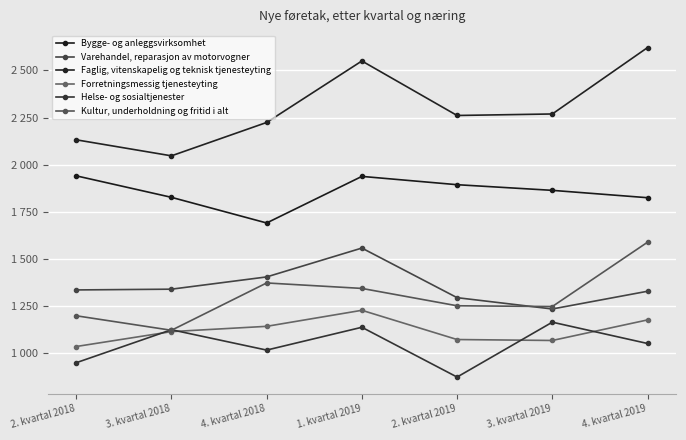

True or false: Helse- og sosialtjenester and Bygge- og anleggsvirksomhet cross at least once.

False